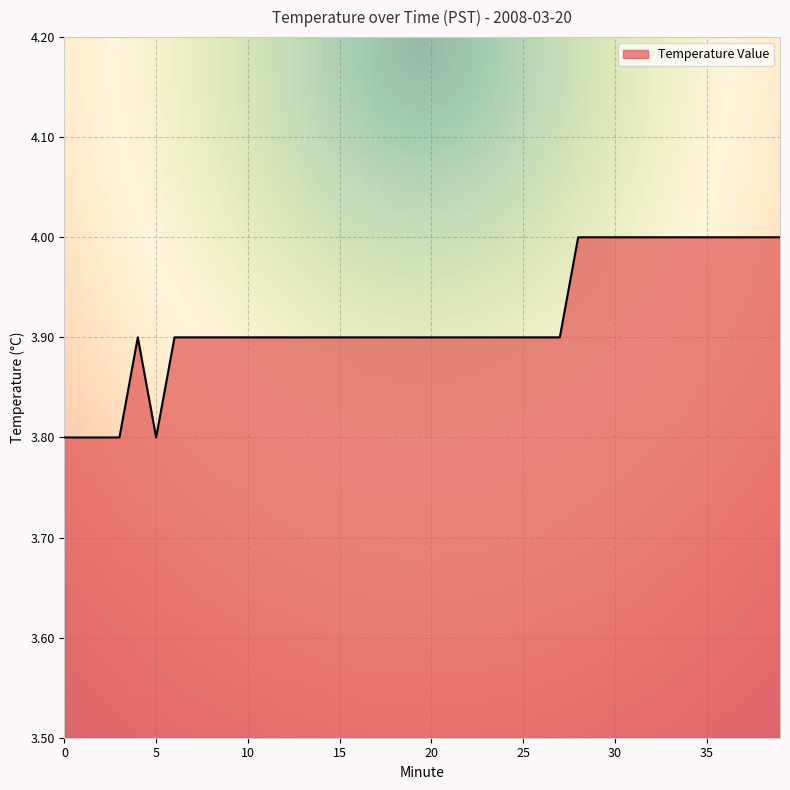

Reading left to right, extract all data points from this chart.

3.8	3.8	3.8	3.8	3.9	3.8	3.9	3.9	3.9	3.9	3.9	3.9	3.9	3.9	3.9	3.9	3.9	3.9	3.9	3.9	3.9	3.9	3.9	3.9	3.9	3.9	3.9	3.9	4.0	4.0	4.0	4.0	4.0	4.0	4.0	4.0	4.0	4.0	4.0	4.0